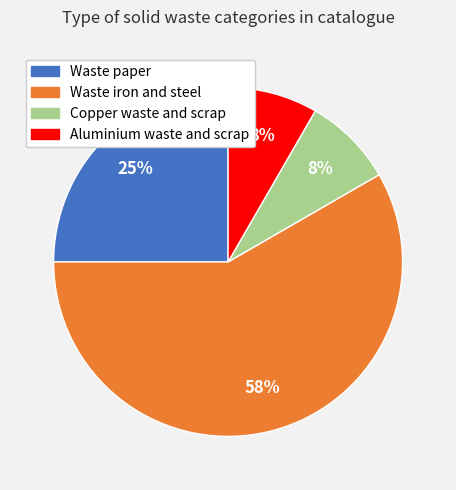

To the nearest percent, what percentage of the pie is Copper waste and scrap?

8%